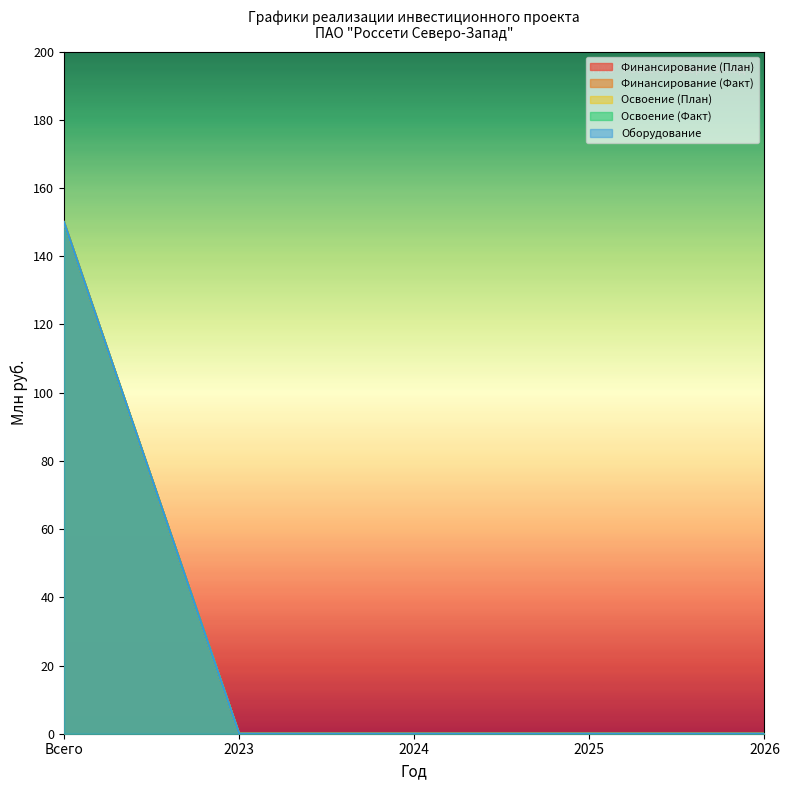

How many series are shown in this chart?

5